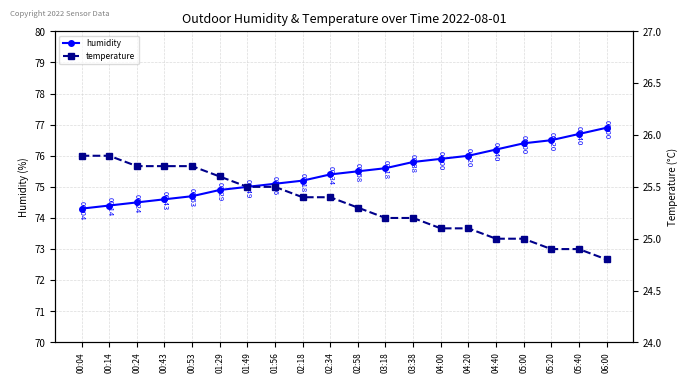

Which series has the widest spread of values?

humidity